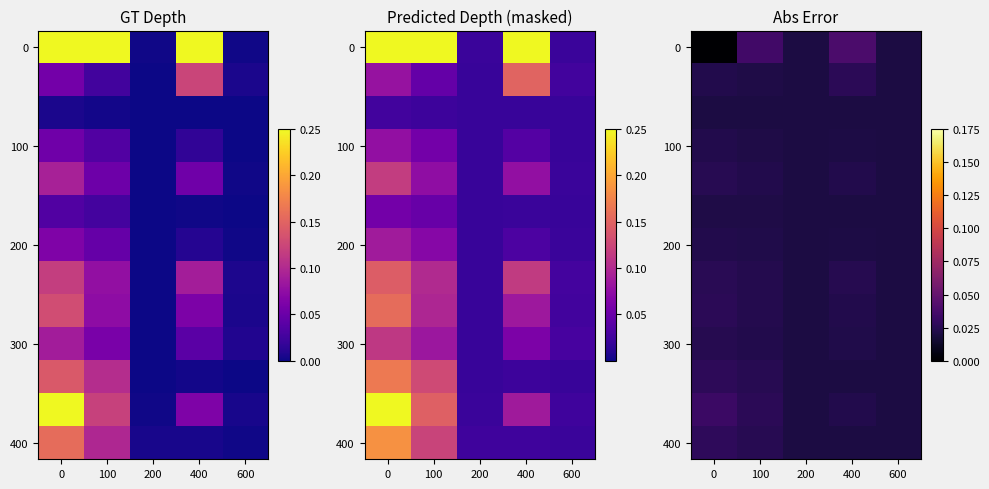

What is the total value across all series at 0?

0.3